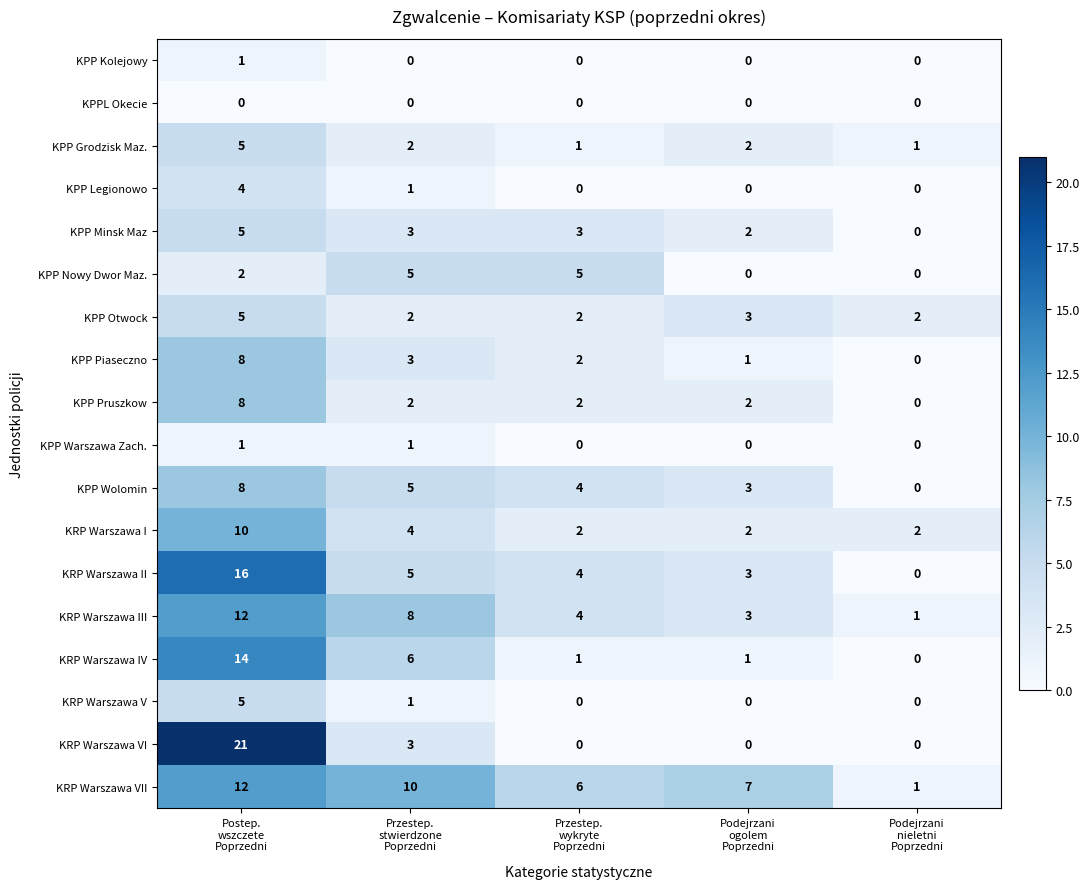

Which series has the widest spread of values?

KRP Warszawa VI